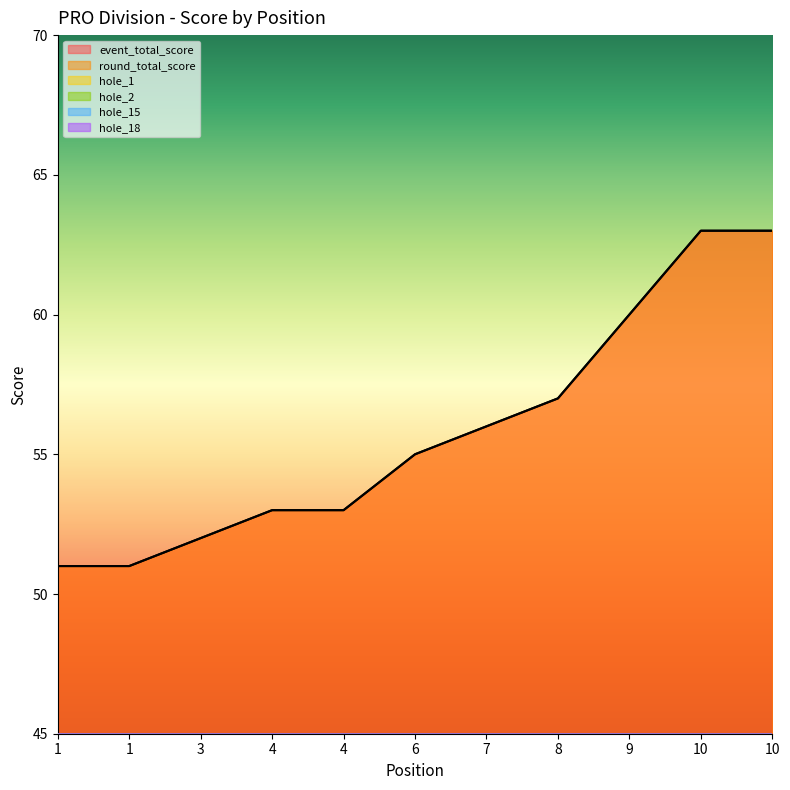

Where is the first local maximum for hole_1?

3